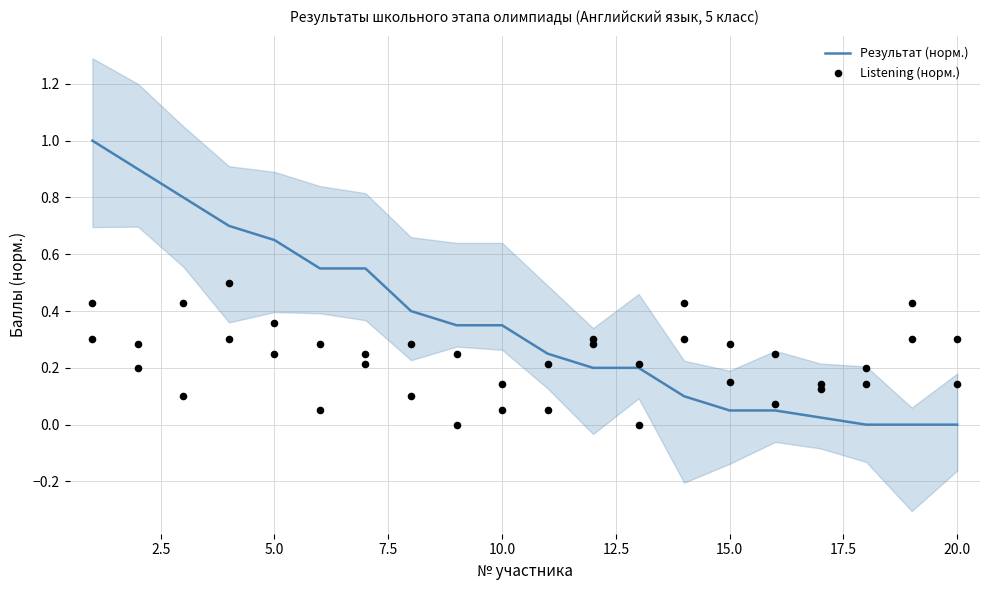

What are all the series names shown in the legend?

Результат (норм.), Listening (норм.)